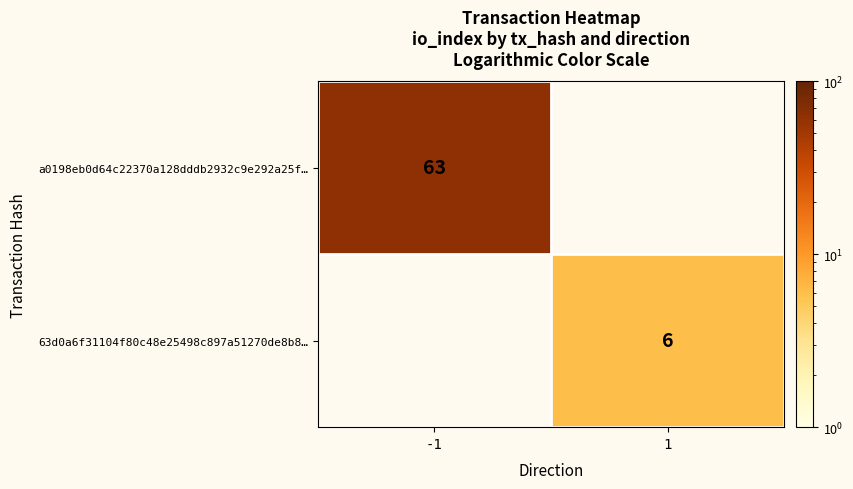

True or false: a0198eb0d64c22370a128dddb2932c9e292a25f… has a value of 23 at -1.

False